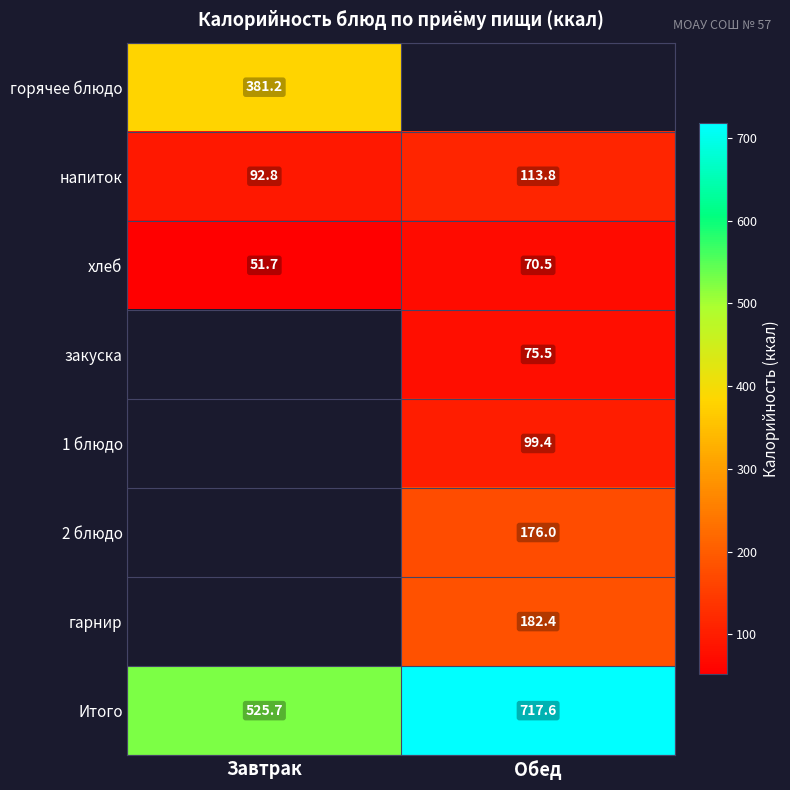

What is the maximum value shown in the chart?

717.6